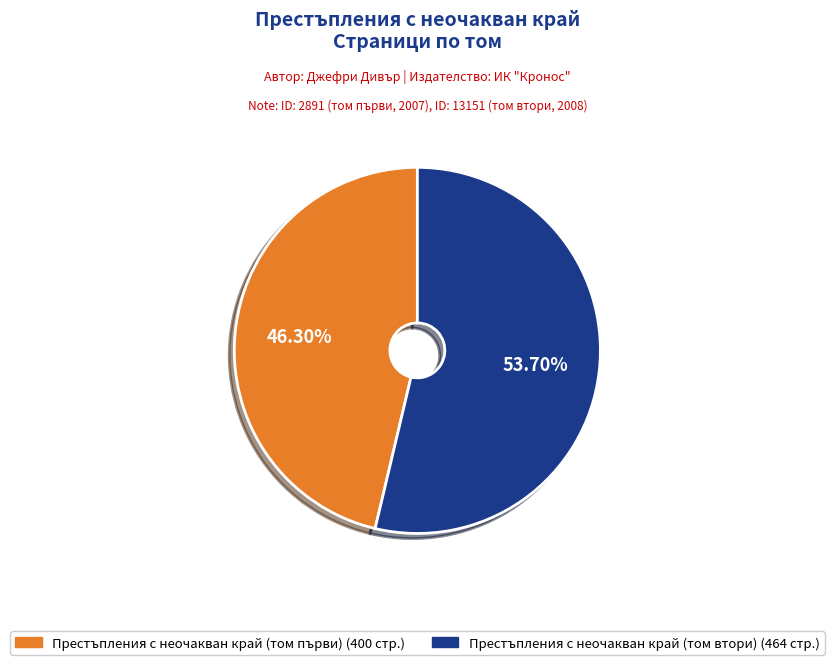

Which category has the biggest portion of the pie?

Престъпления с неочакван край (том втори)